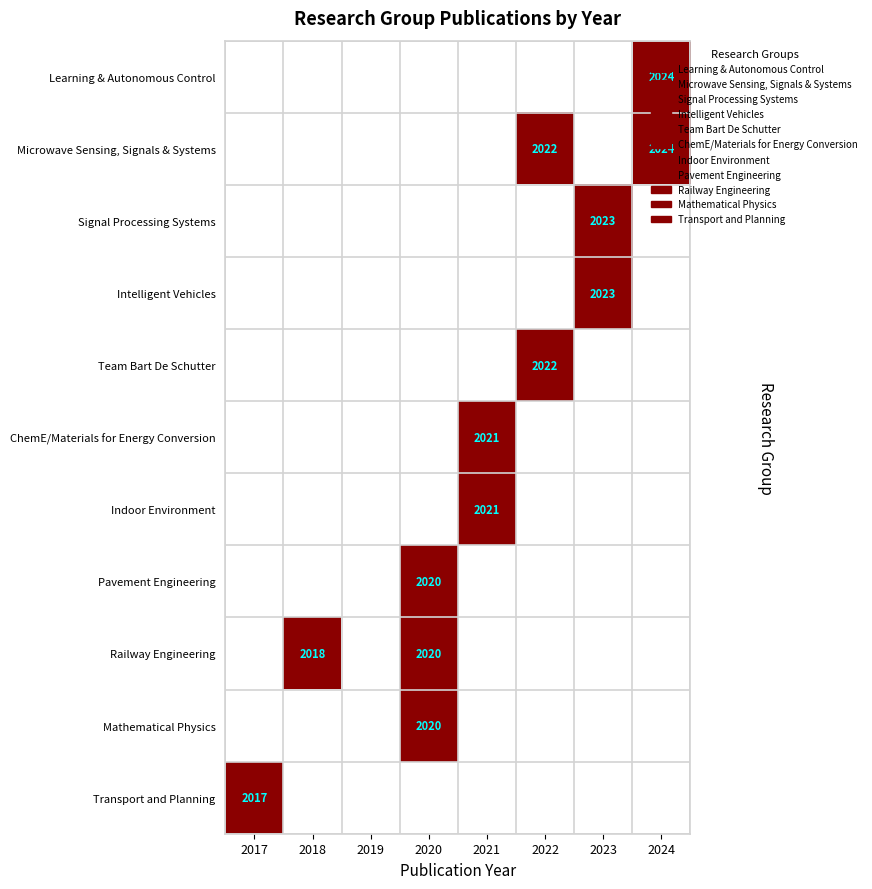

Is it true that Transport and Planning equals 2017 at 2017?

True